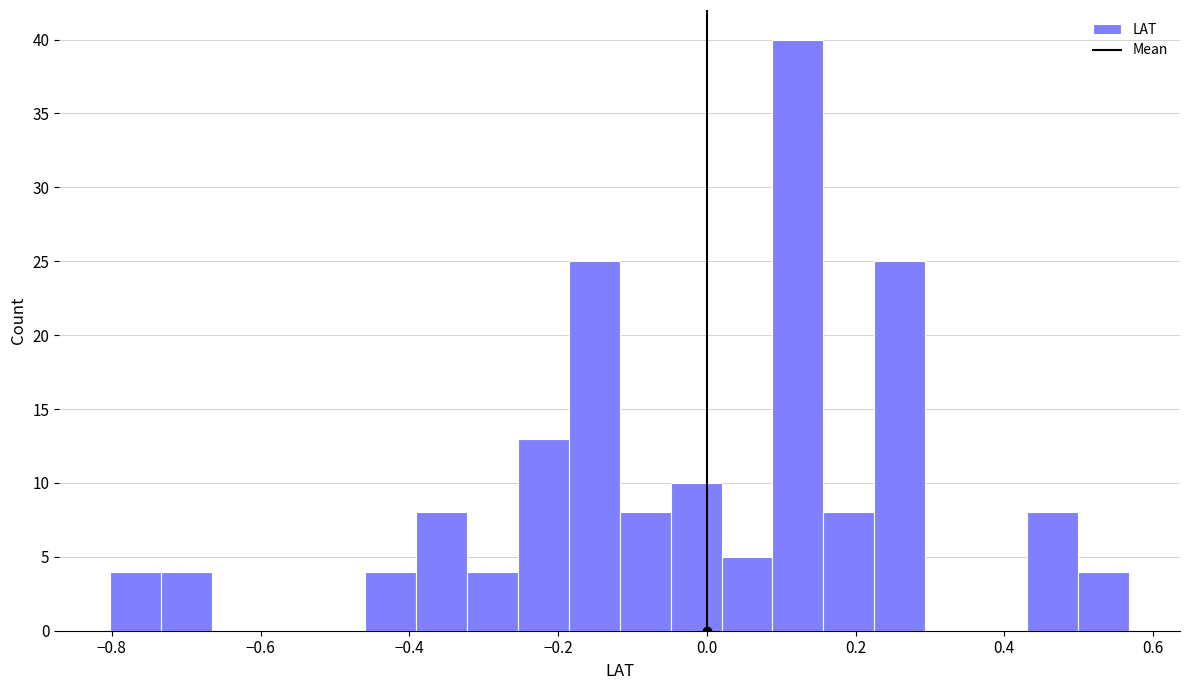

Around what value on the x-axis is the tallest bar? Give the approximate position of its centre, as read against the axis.

0.12